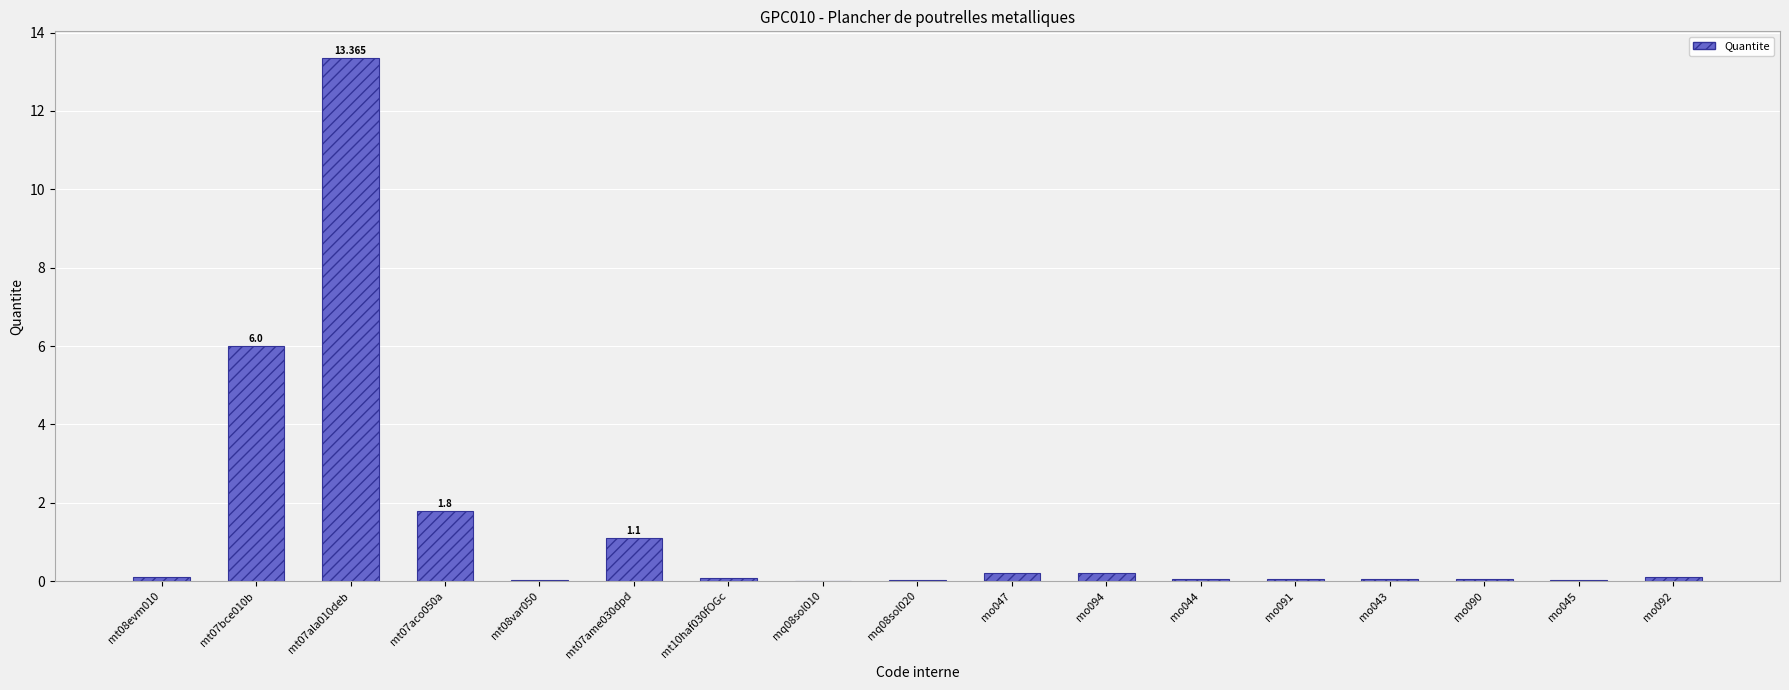

Rank the categories by value from lowest to highest.

mq08sol010, mq08sol020, mt08var050, mo045, mo043, mo090, mo044, mo091, mt10haf030fOGc, mt08evm010, mo092, mo047, mo094, mt07ame030dpd, mt07aco050a, mt07bce010b, mt07ala010deb